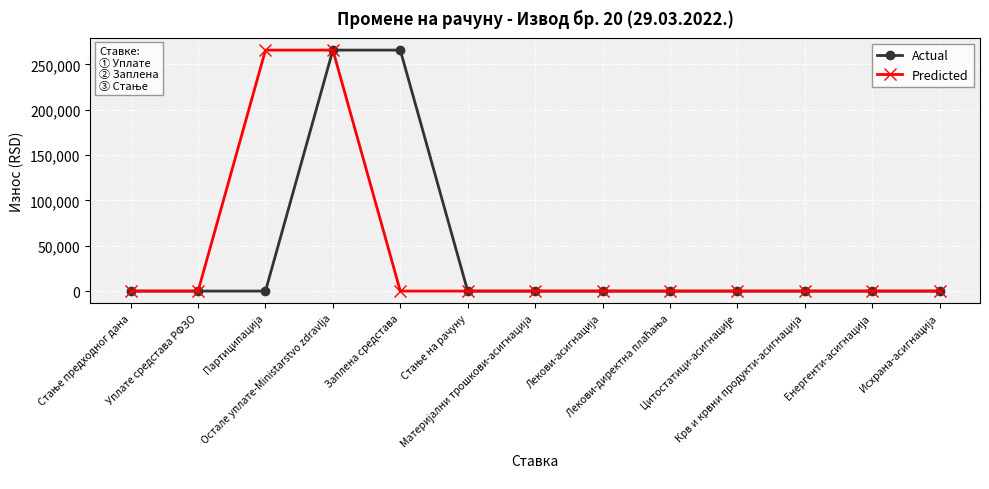

At how many categories does at least one series exceed 11000?

3